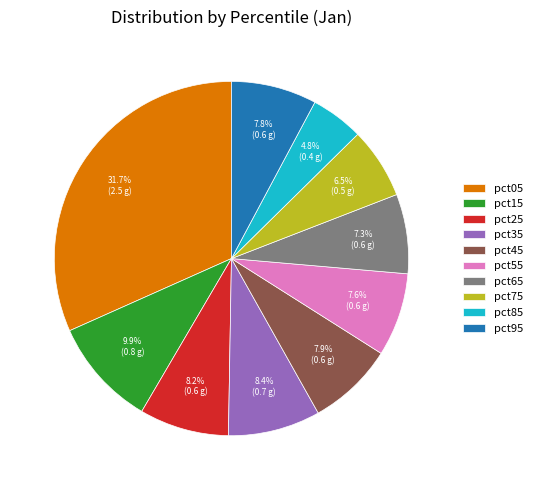

Is there any slice that represents more than half of the pie?

No